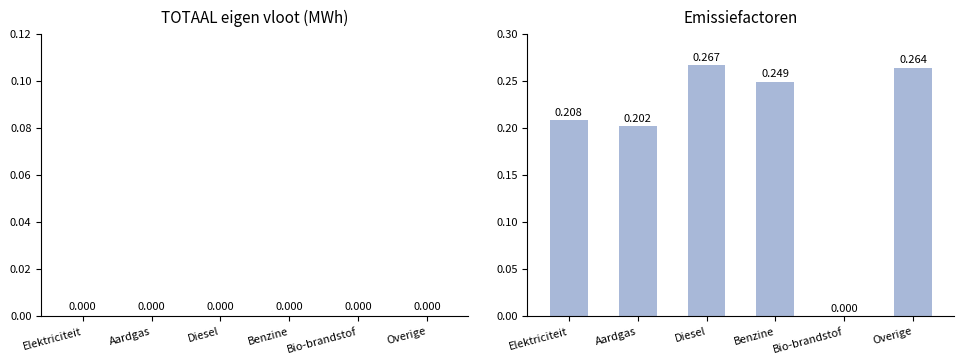

Which has a higher value, Bio-brandstof or Benzine?

Benzine